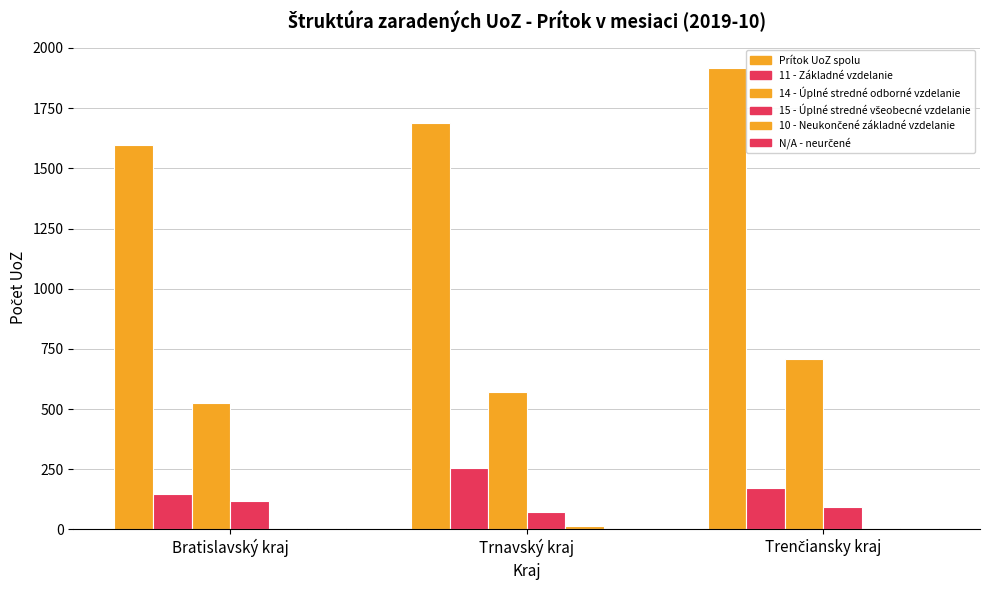

How many series are shown in this chart?

6